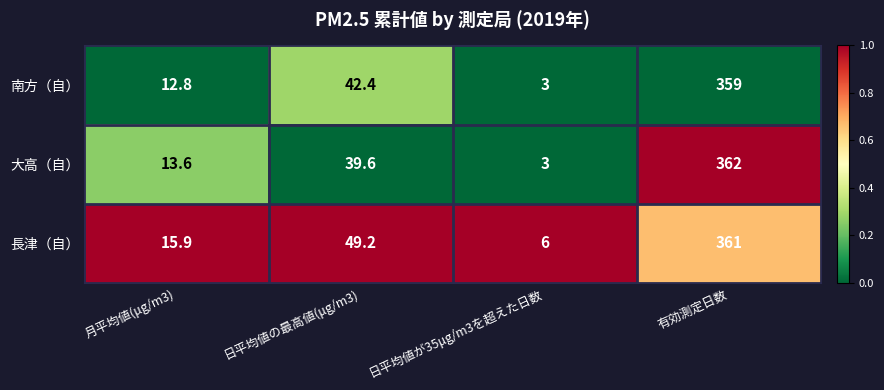

Read the 長津（自） value at 日平均値の最高値(μg/m3).

49.2